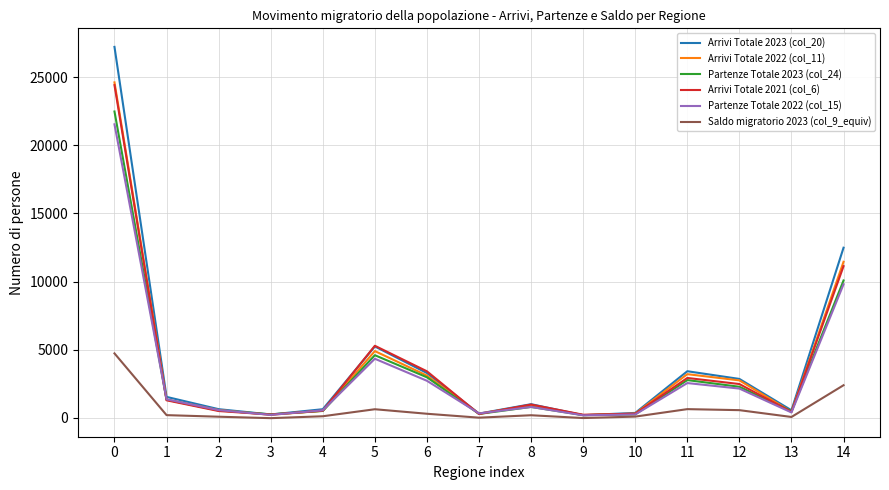

What is the greatest value displayed?

27218